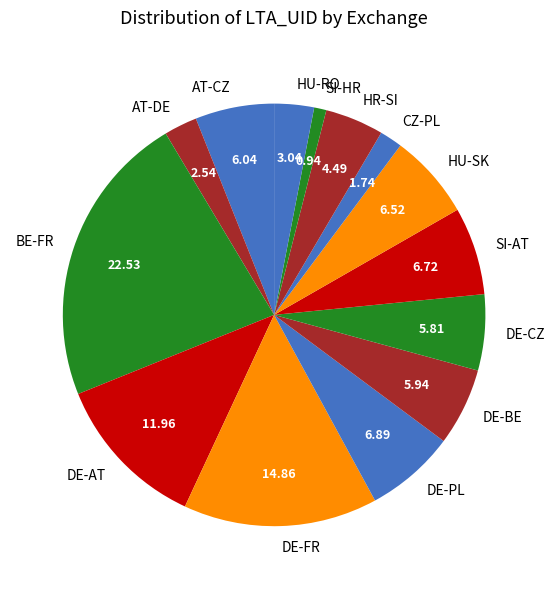

What is the ratio of the value at DE-CZ to the value at DE-FR?

0.4